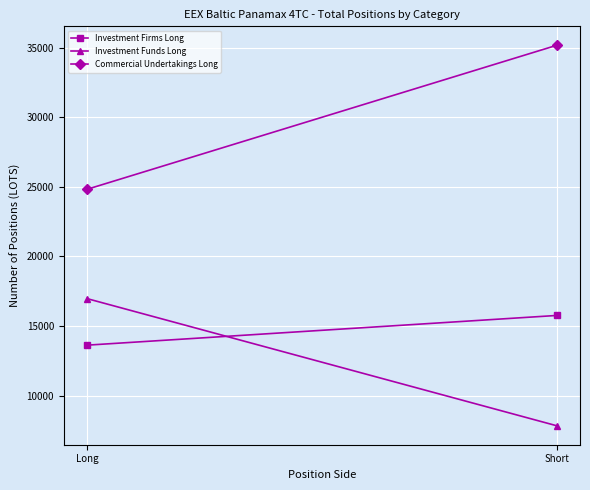

What is the value of the Investment Funds Long point at the 1st from the left?

16961.2